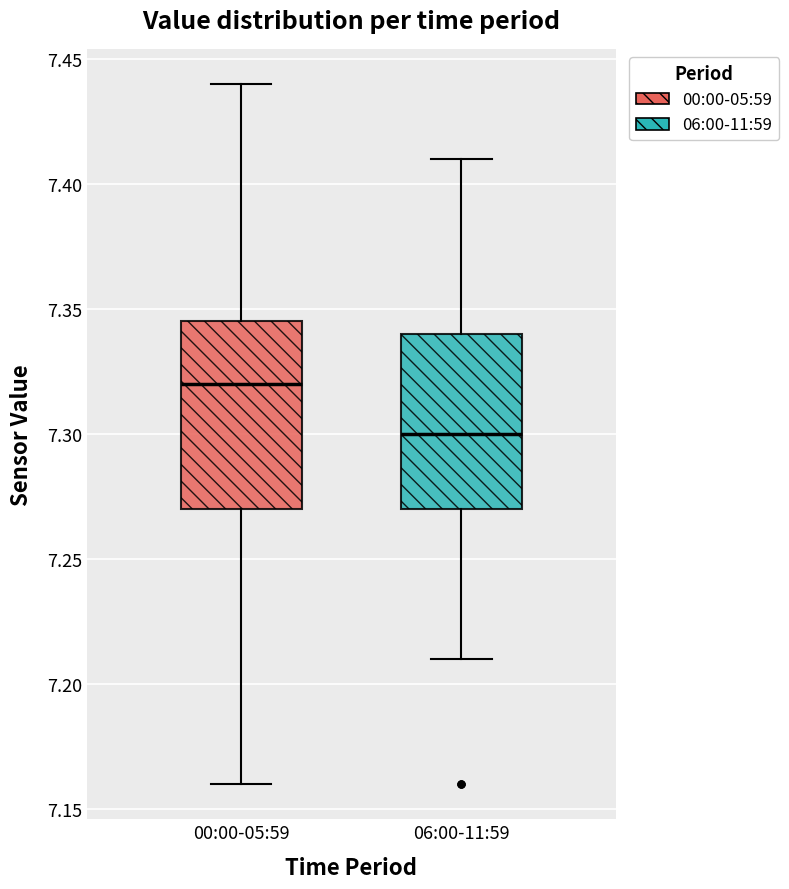

Reading left to right, read every box against the y-axis: the position of its median line, the range the box covers, and the ends of its whiskers. The values are not printed on the chart, so give them approximately, as read against the axis.

00:00-05:59: median 7.320, box 7.270 to 7.345, whiskers 7.160 to 7.440
06:00-11:59: median 7.300, box 7.270 to 7.340, whiskers 7.210 to 7.410